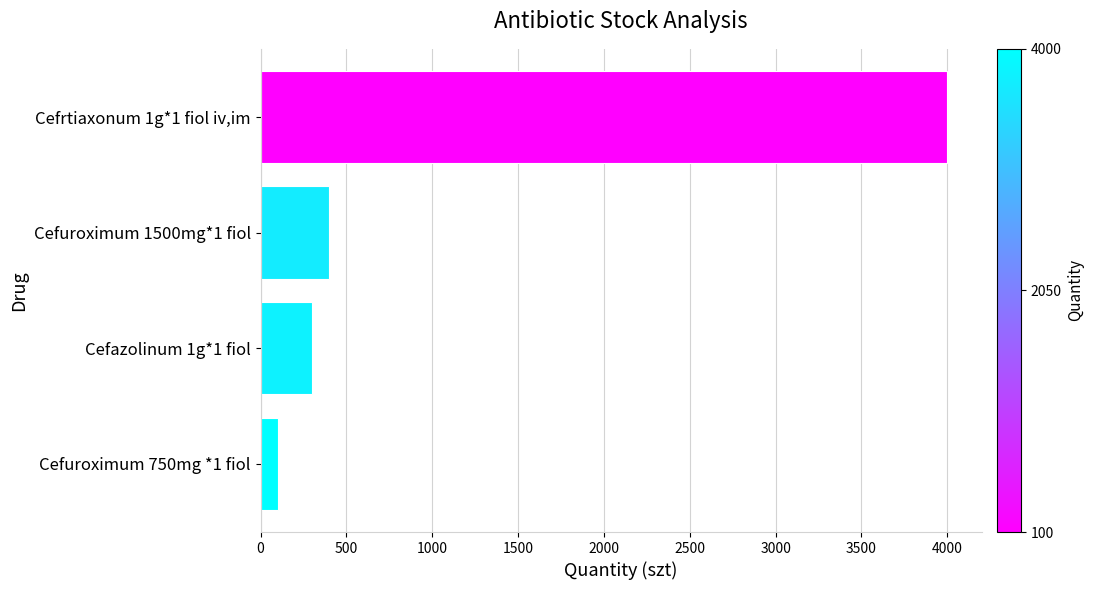

What is the maximum value shown in the chart?

4000